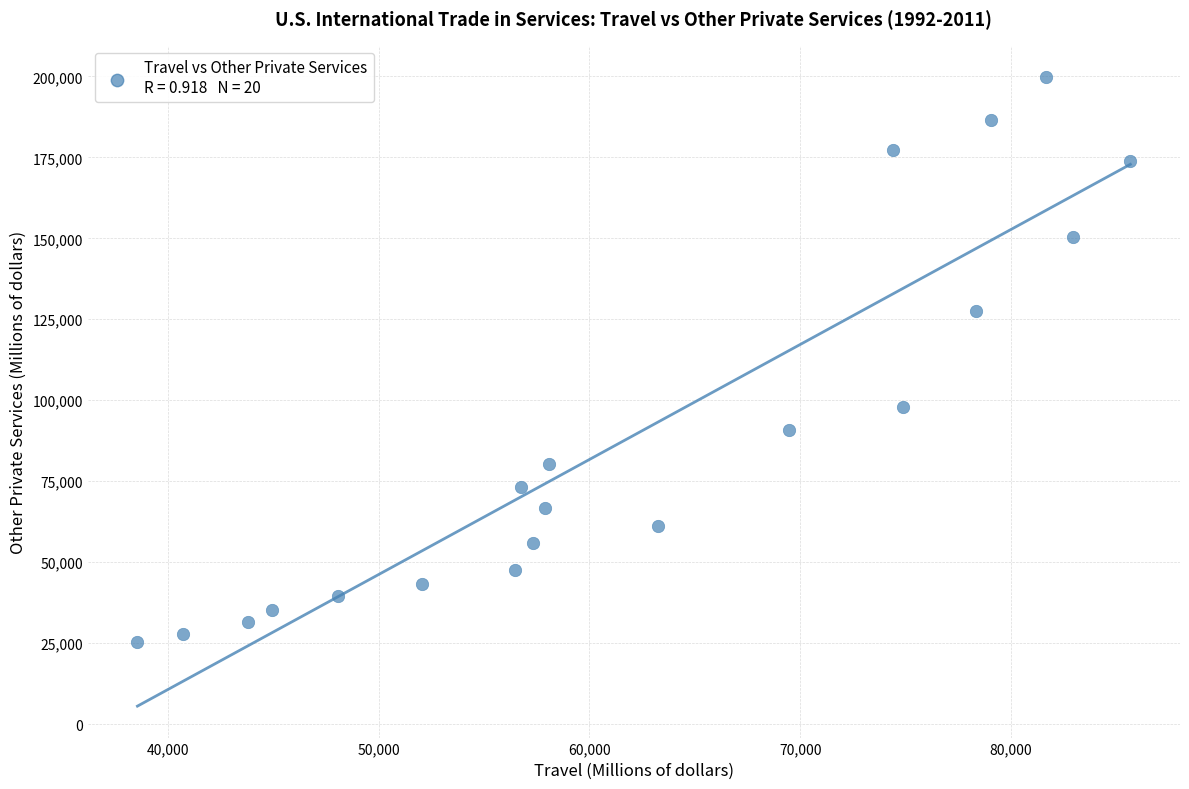

What is the range of X values (max minus min)?

47112